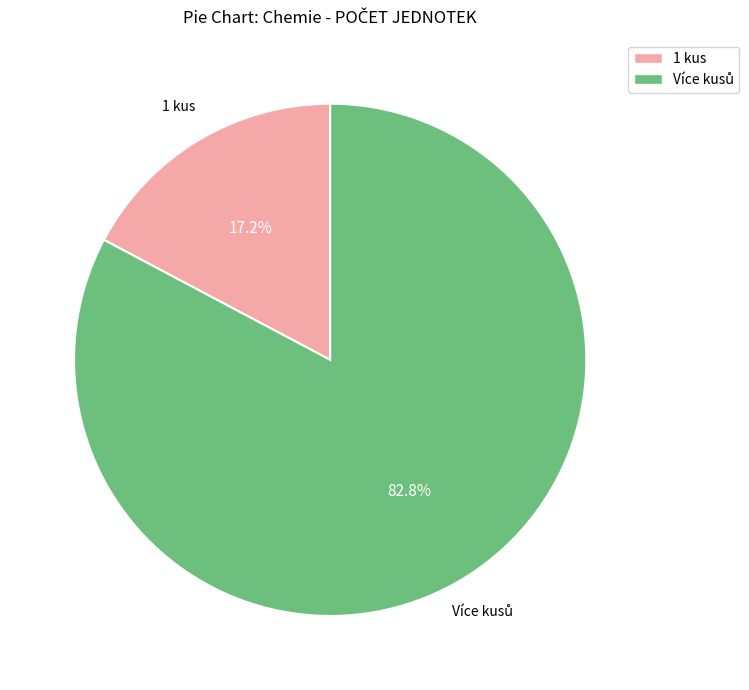

What is the smallest slice in the pie chart?

1 kus